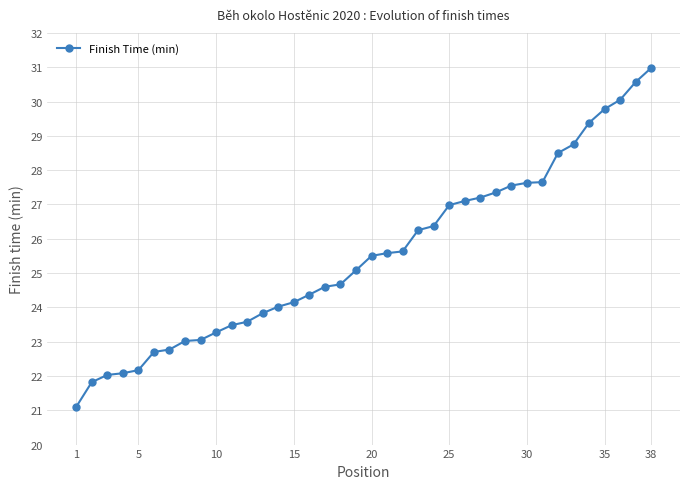

What is the average value?

25.5